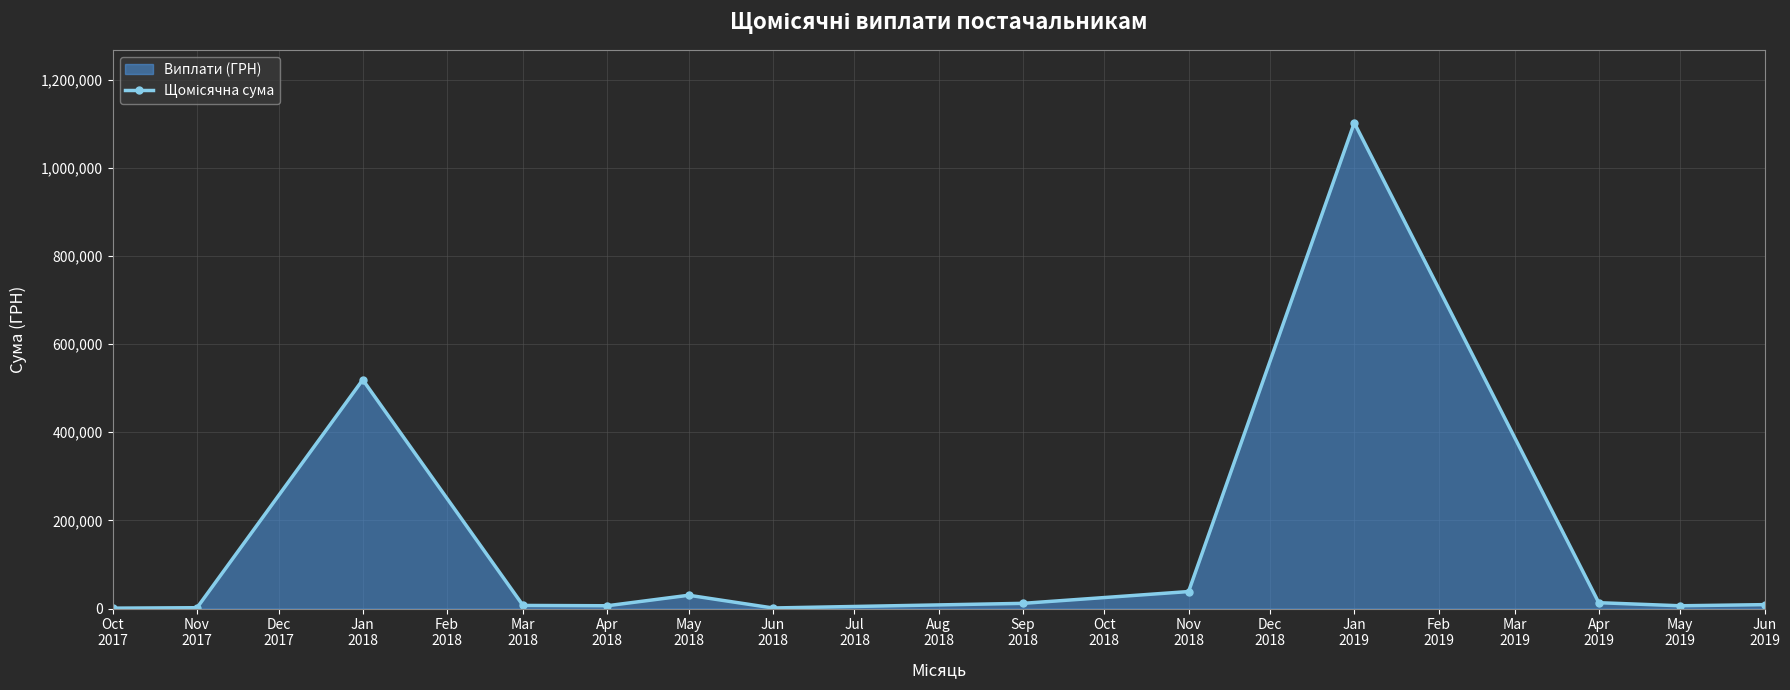

What is the sum of all values?

1747952.8